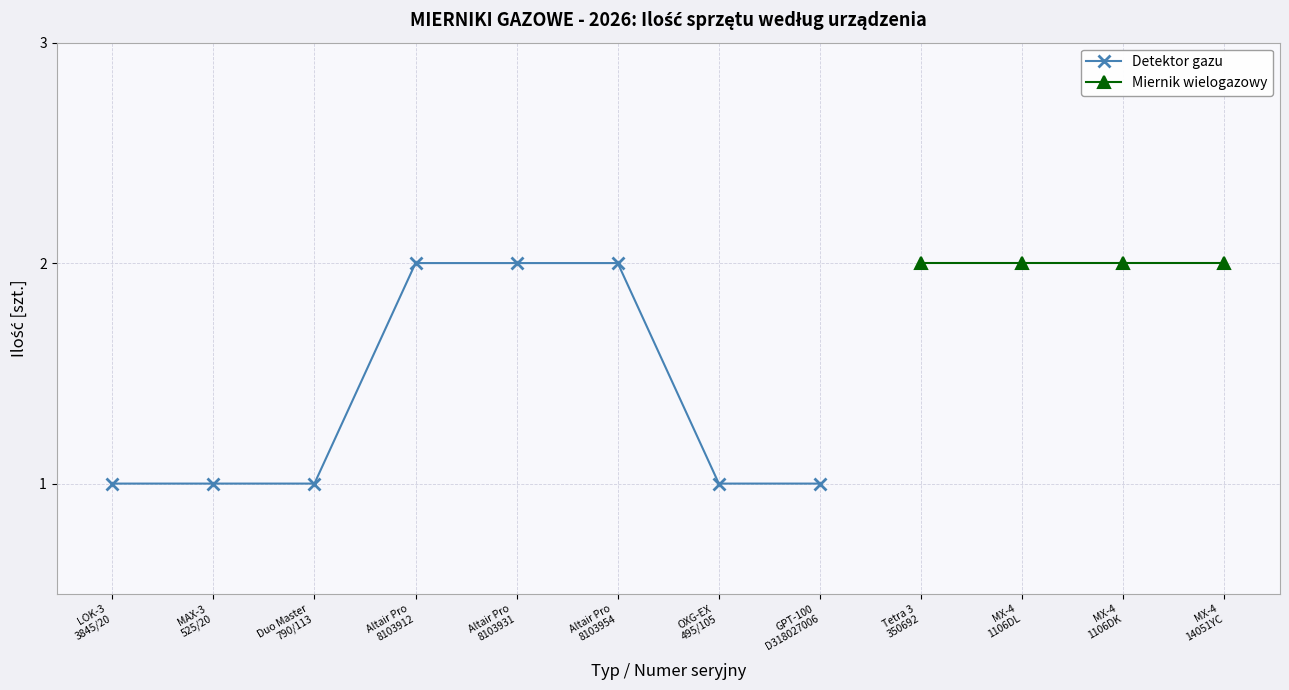

What position from the left is Duo Master 790/113?

3